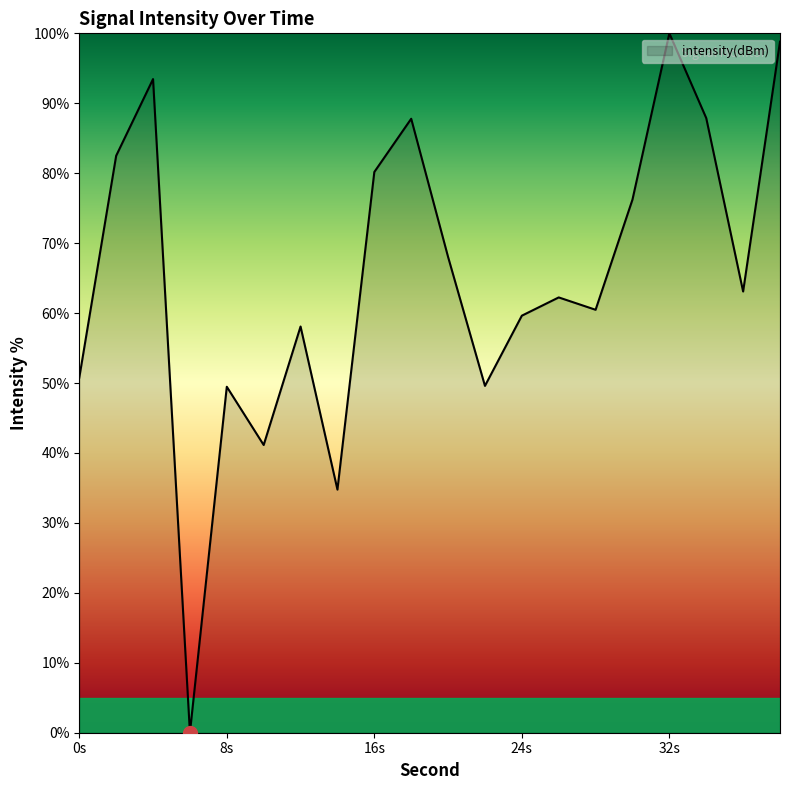

What is the difference between the maximum and minimum values?

100.0